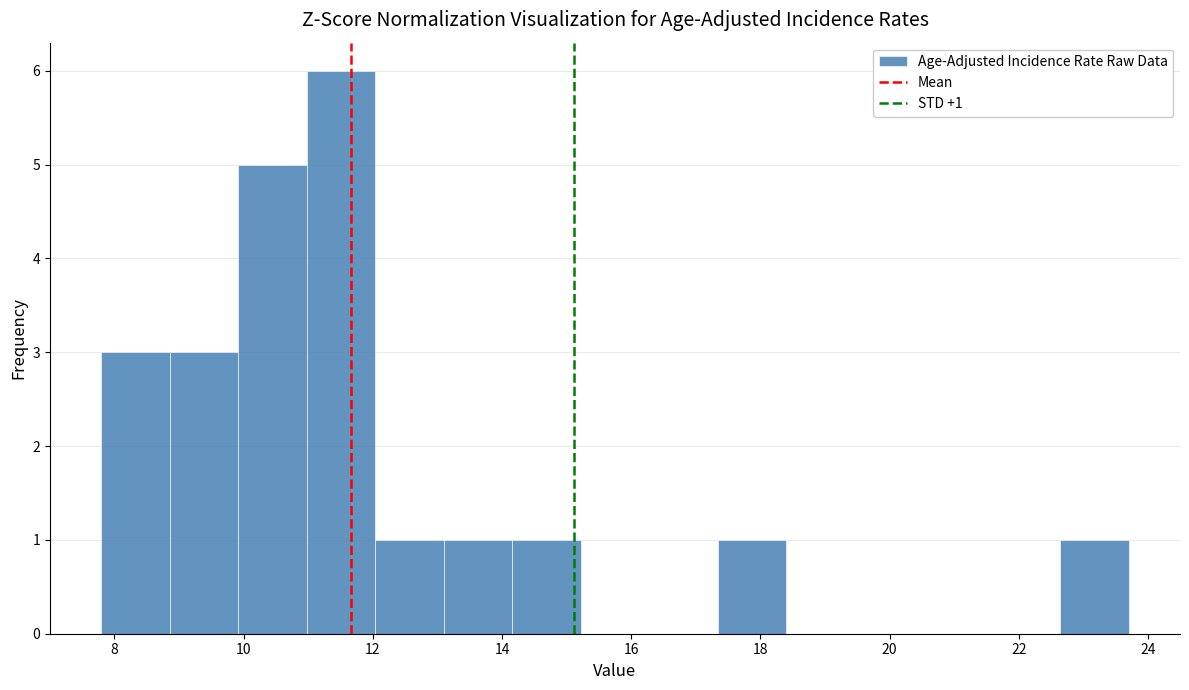

Which range on the x-axis has the tallest bar?

10.98 to 12.04